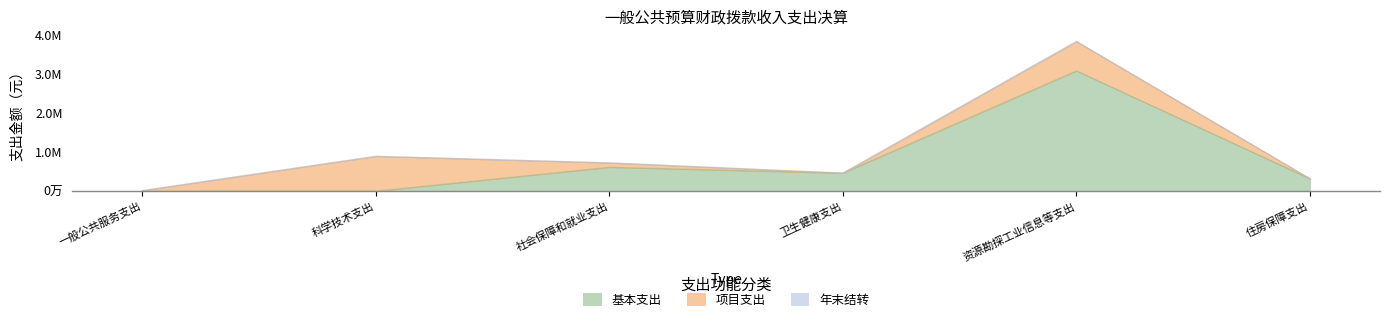

Which series has the largest total across all categories?

基本支出